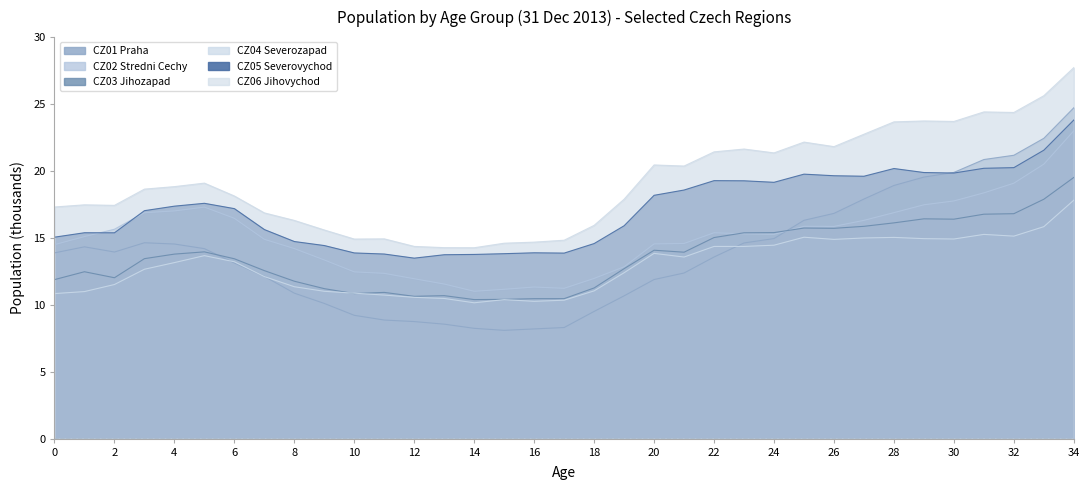

Which series has the largest total across all categories?

CZ06 Jihovychod